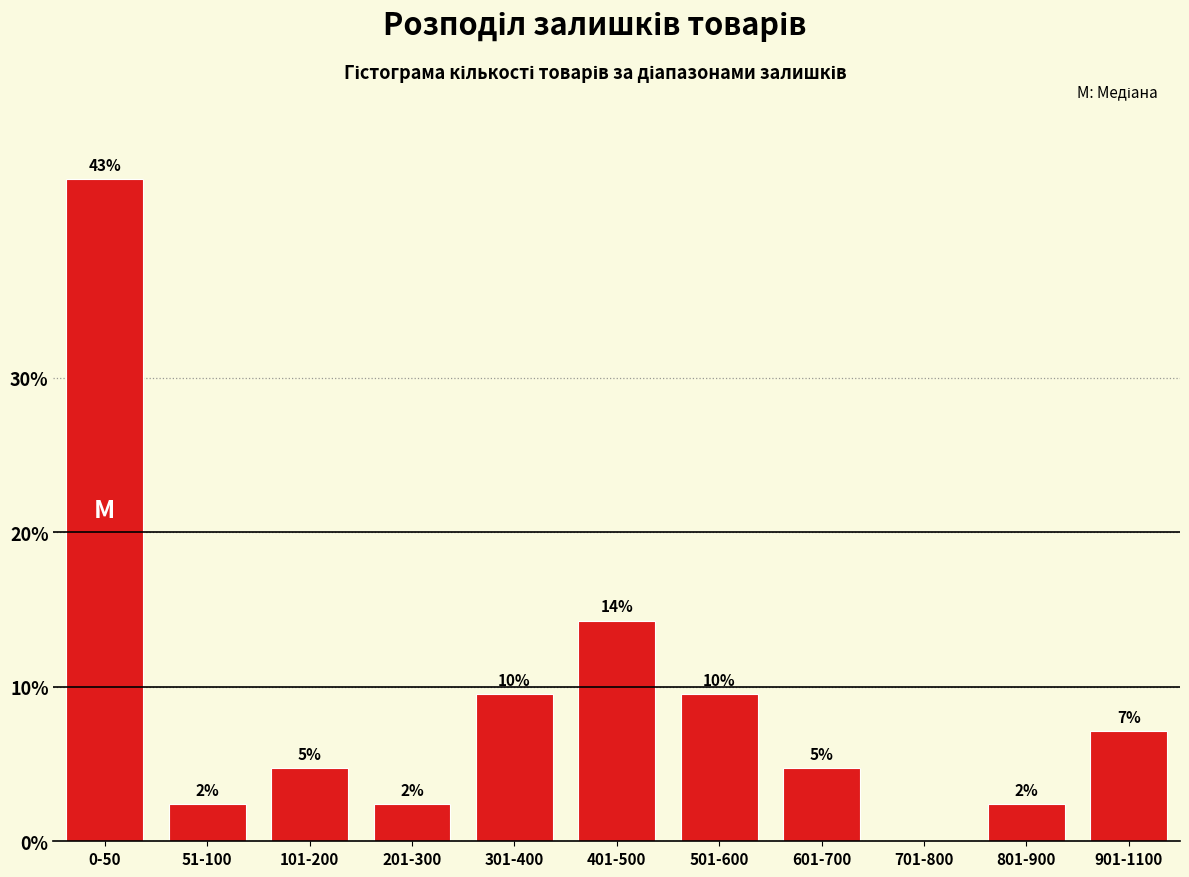

Are the bars horizontal?

No